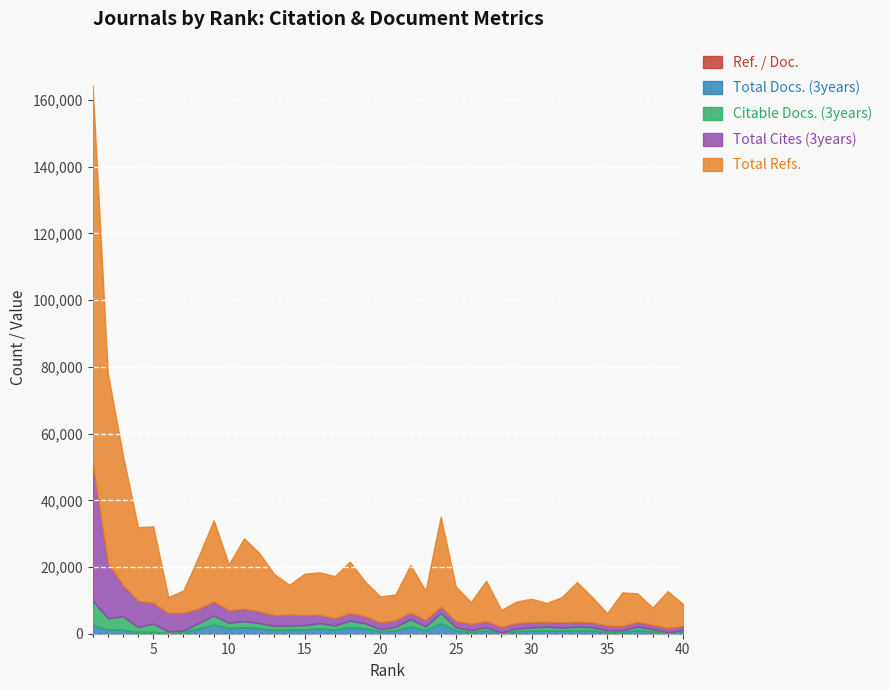

How many data points in Citable Docs. (3years) are above 1080?

19